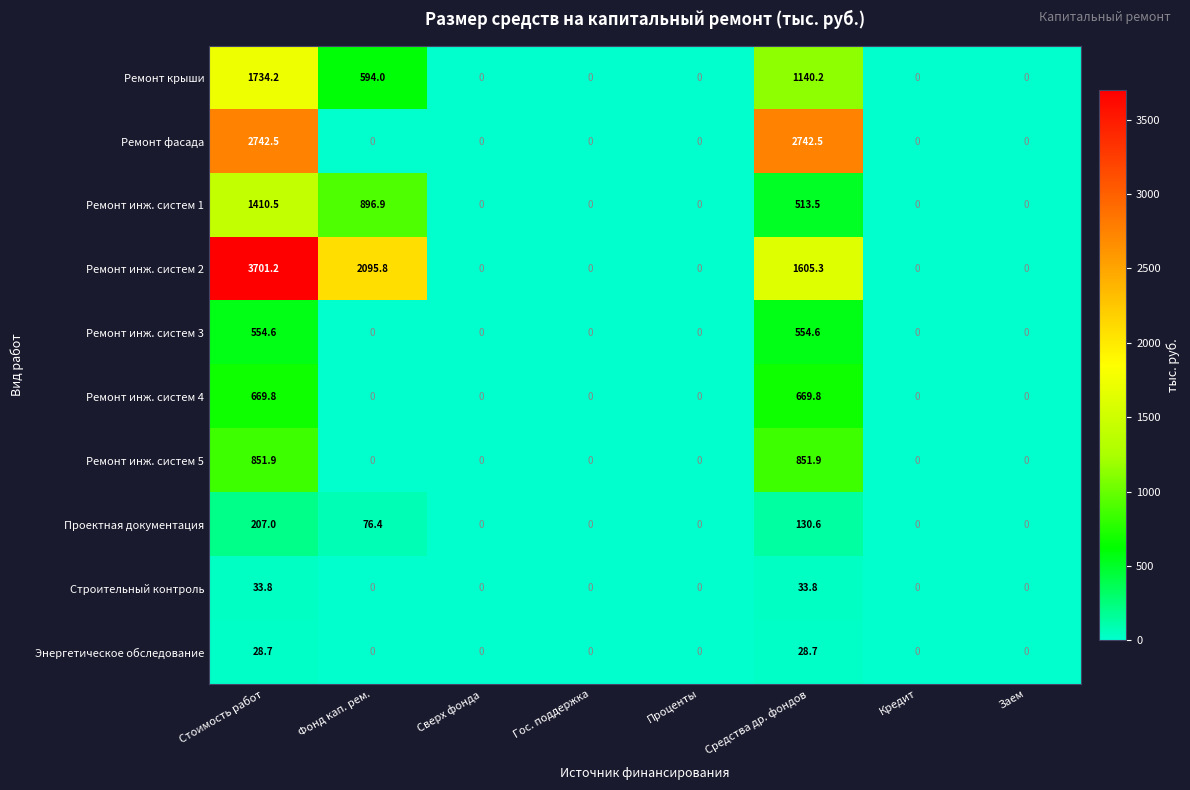

True or false: Ремонт инж. систем 1 has a value of 896.9 at Фонд кап. рем..

True